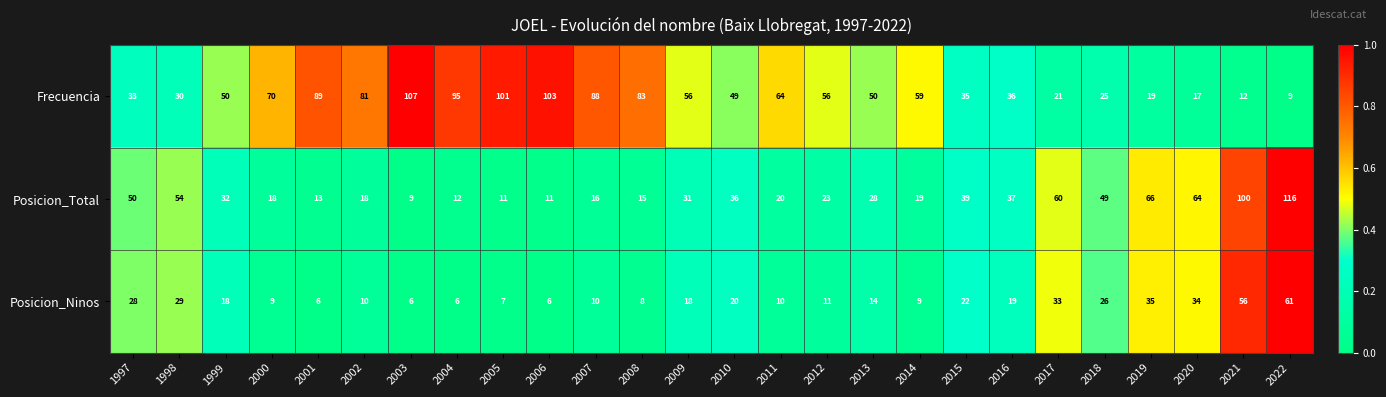

What is the total value across all series at 2022?

186